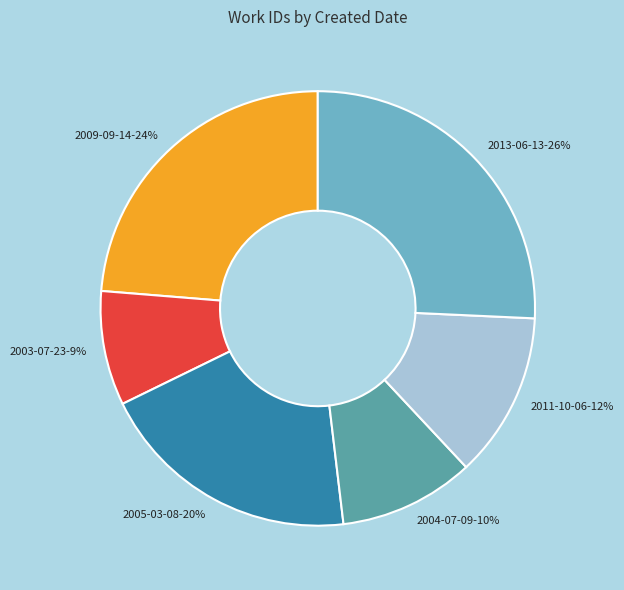

Is there a majority slice in this chart?

No